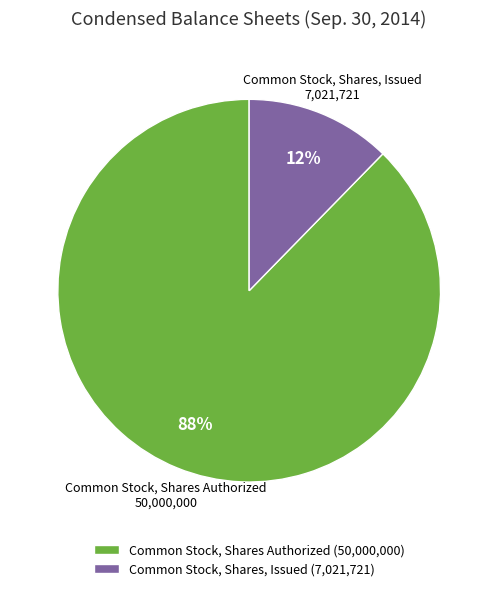

What is the ratio of the value at Common Stock, Shares, Issued to the value at Common Stock, Shares Authorized?

0.1